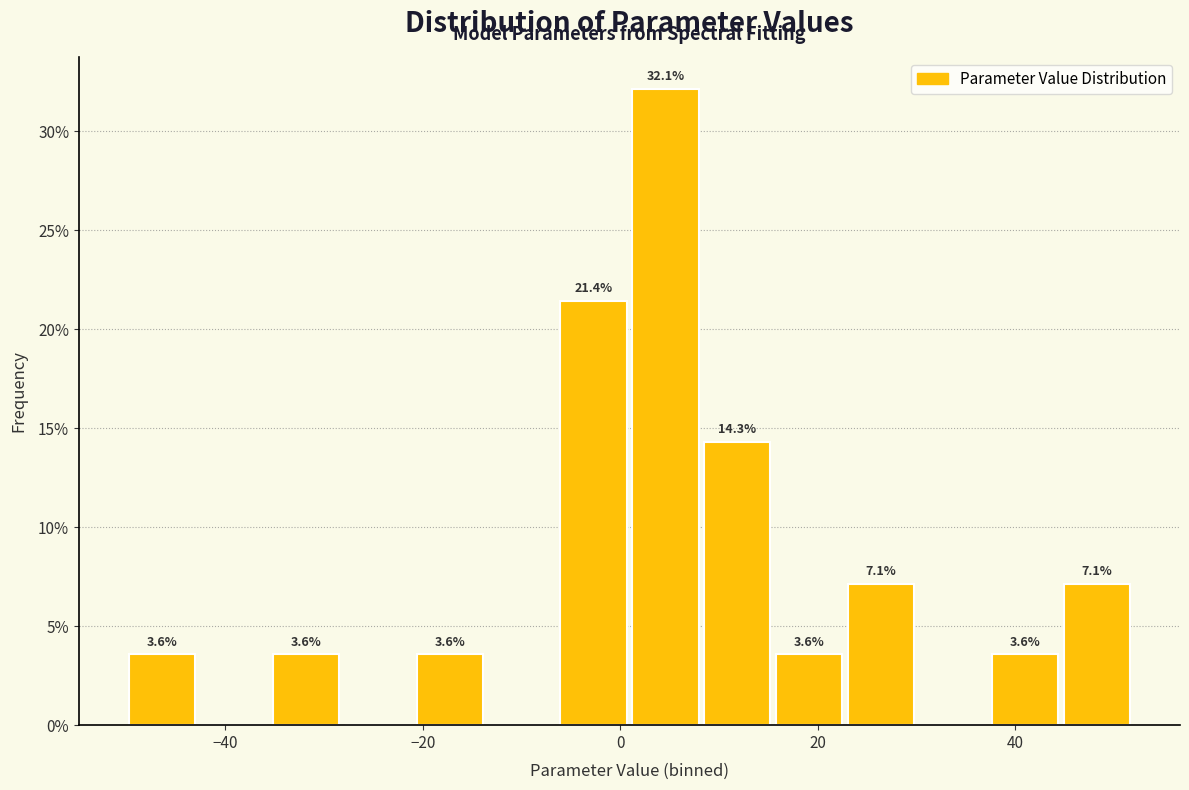

Around what value on the x-axis is the tallest bar? Give the approximate position of its centre, as read against the axis.

4